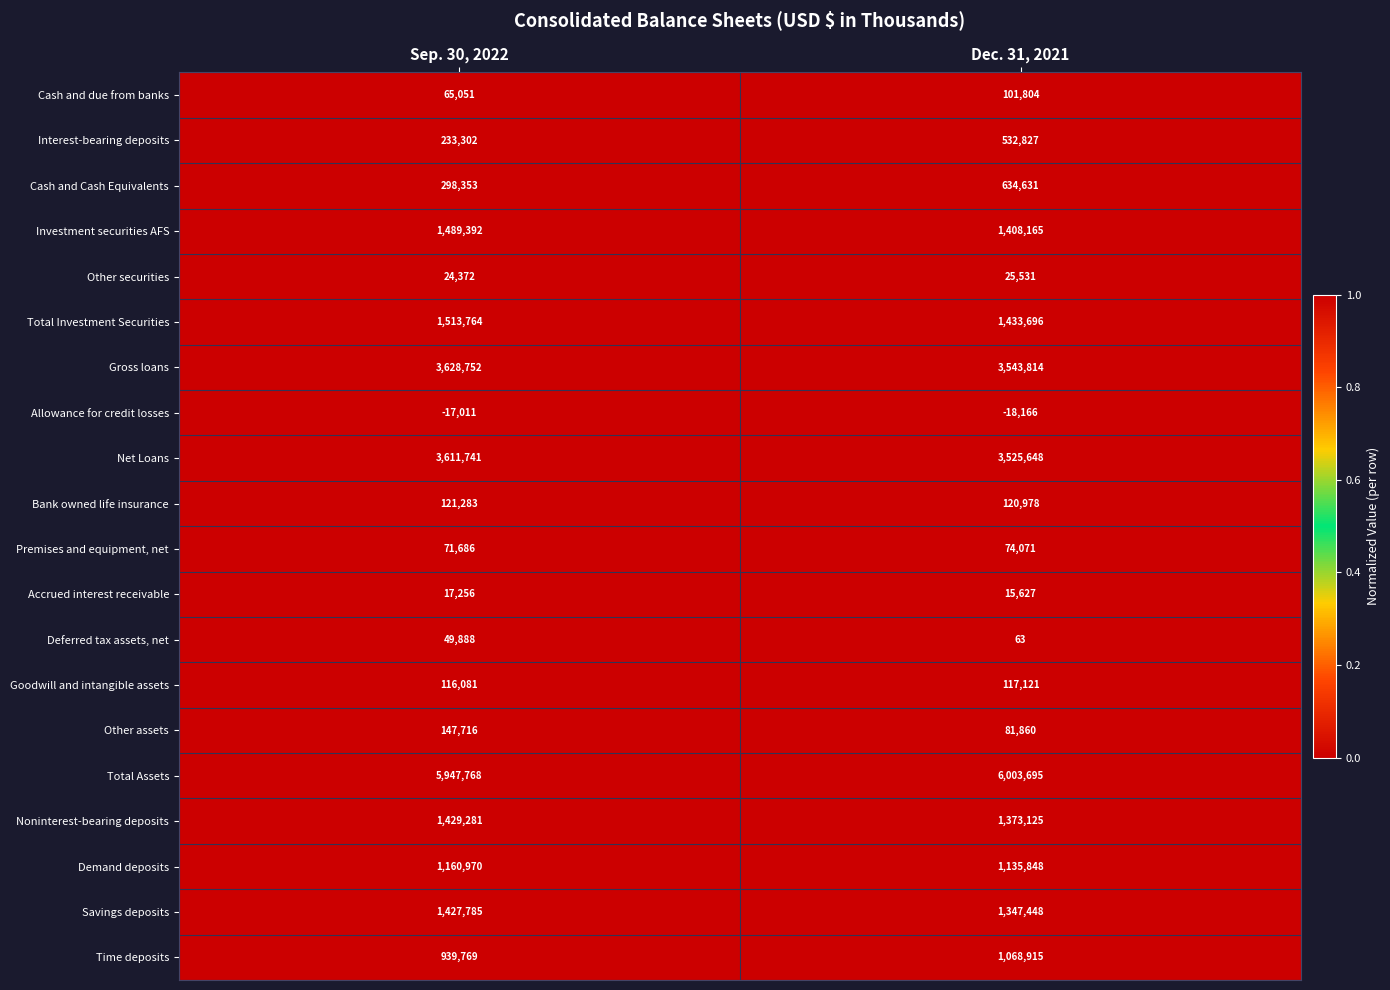

Is it true that Deferred tax assets, net equals 63 at Dec. 31, 2021?

True